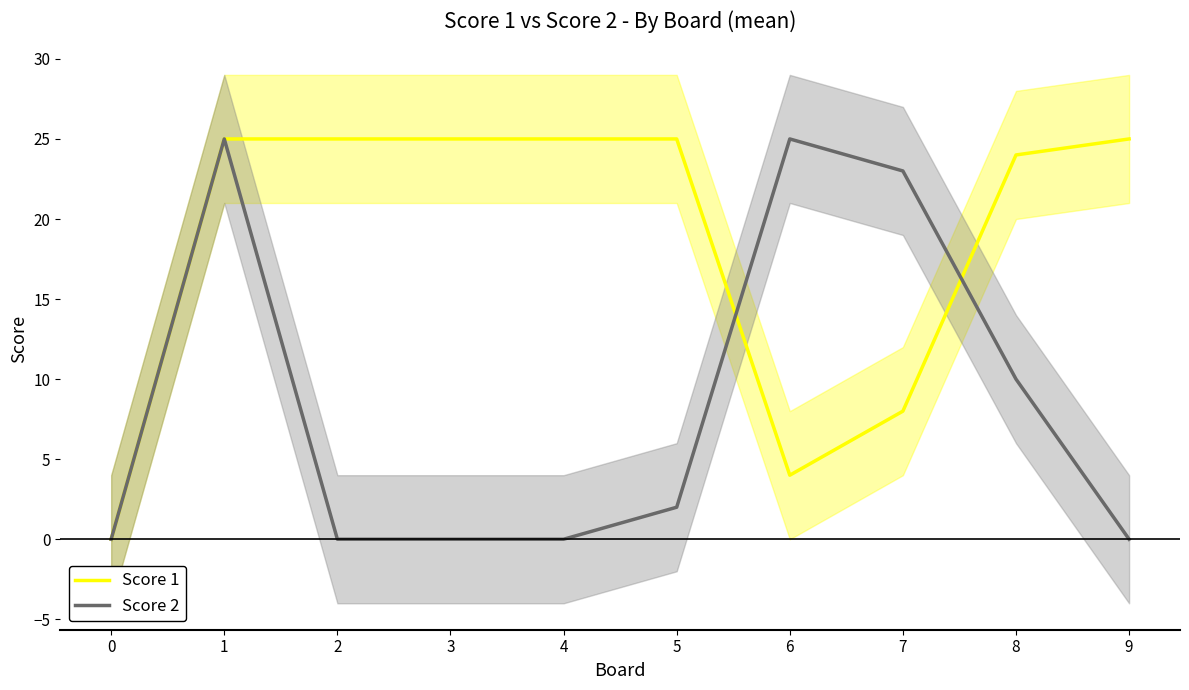

What are all the series names shown in the legend?

Score 1, Score 2